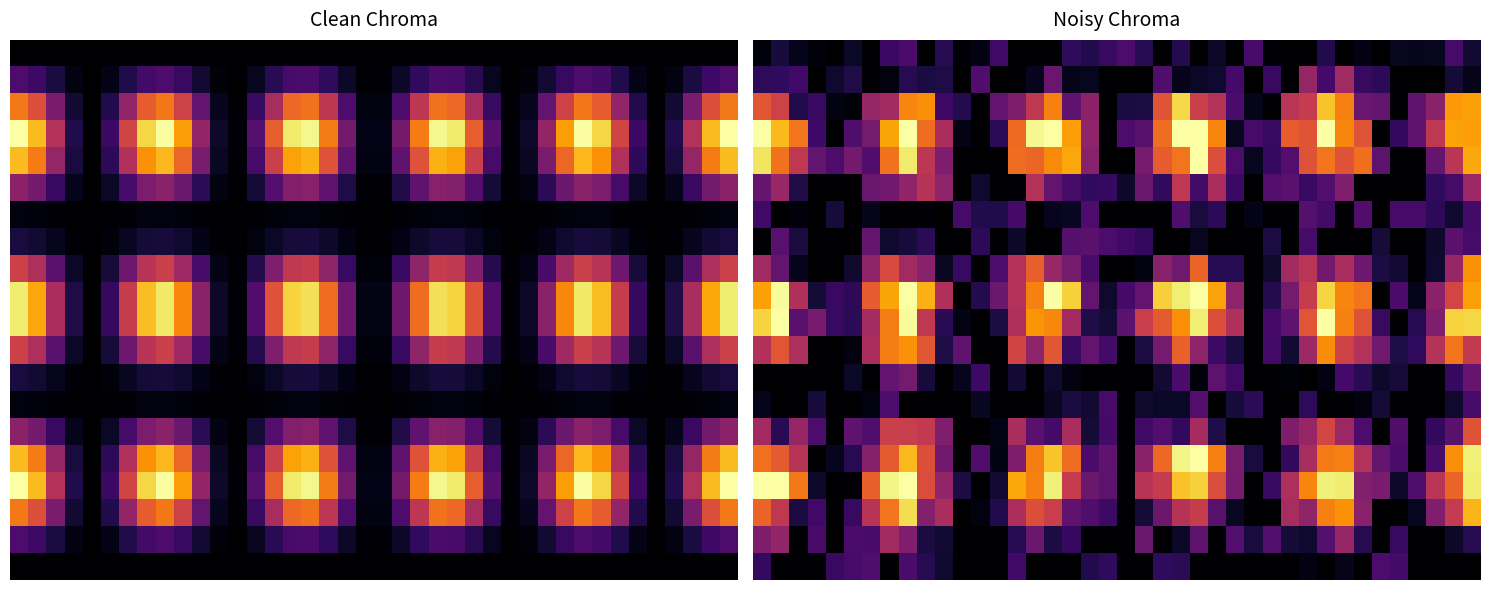

At which category is the sum across all series the highest?

8